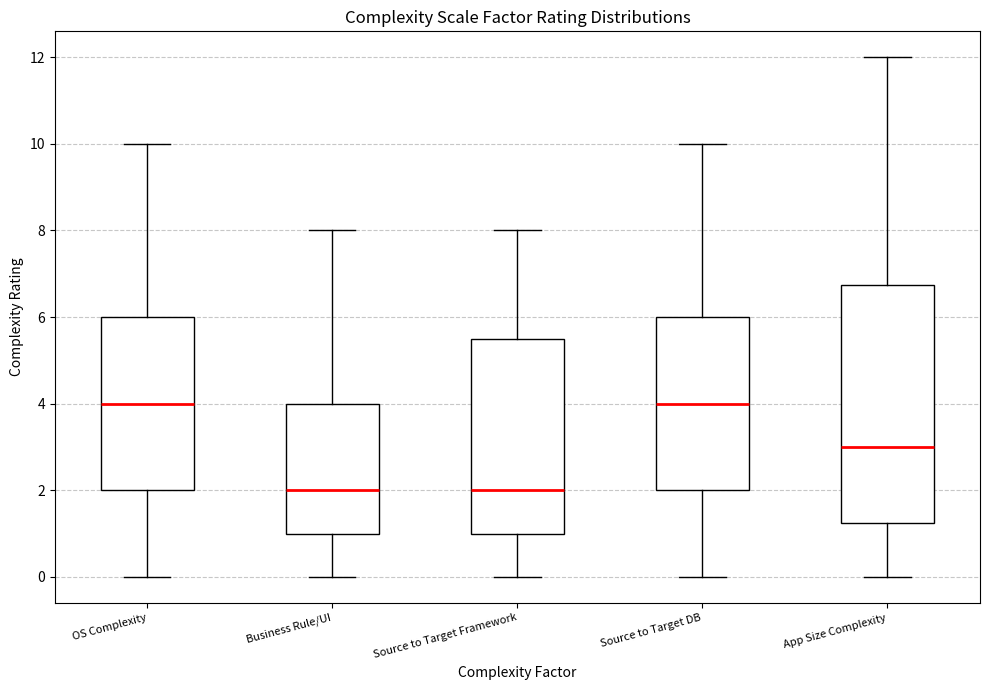

Reading left to right, transcribe this box plot: for each box, give where its median line is, the range the box spans, and where its two whiskers end, as read against the y-axis. The values are not printed on the chart, so give them approximately, as read against the axis.

OS Complexity: median 4.0, box 2.0 to 6.0, whiskers 0.0 to 10.0
Business Rule/UI: median 2.0, box 1.0 to 4.0, whiskers 0.0 to 8.0
Source to Target Framework: median 2.0, box 1.0 to 5.6, whiskers 0.0 to 8.0
Source to Target DB: median 4.0, box 2.0 to 6.0, whiskers 0.0 to 10.0
App Size Complexity: median 3.0, box 1.2 to 6.8, whiskers 0.0 to 12.0